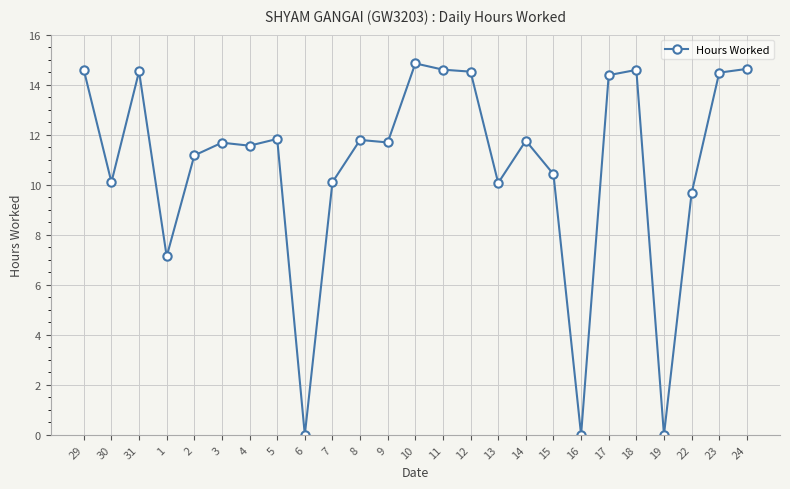

The value at 16 is 0.0. True or false?

True